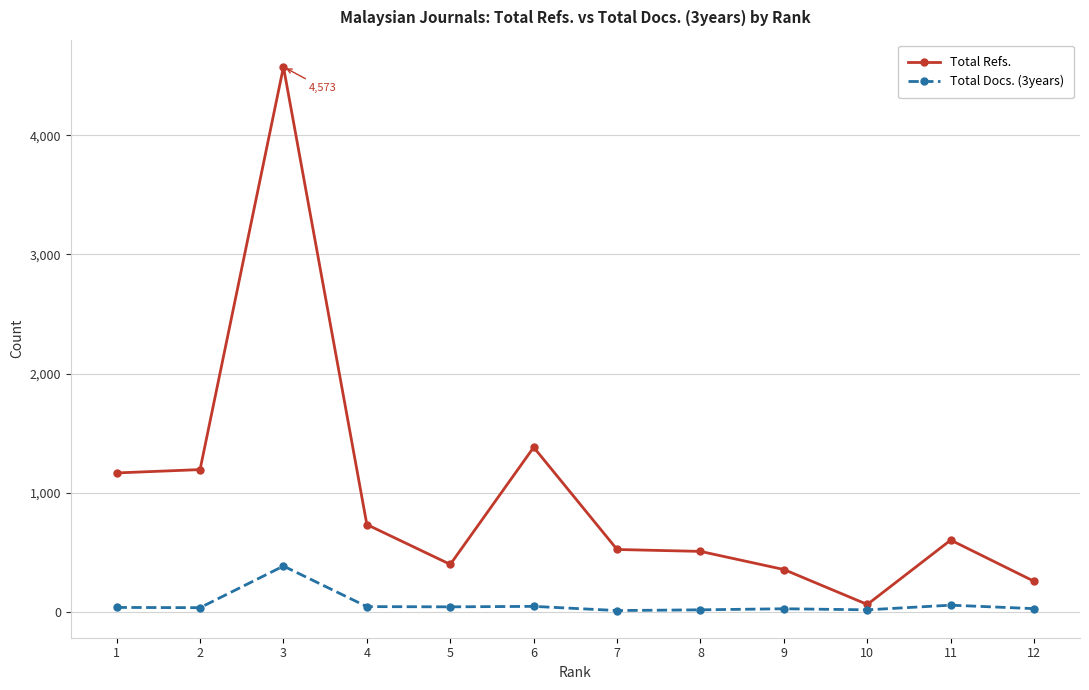

What is the average value of the Total Refs. series?

982